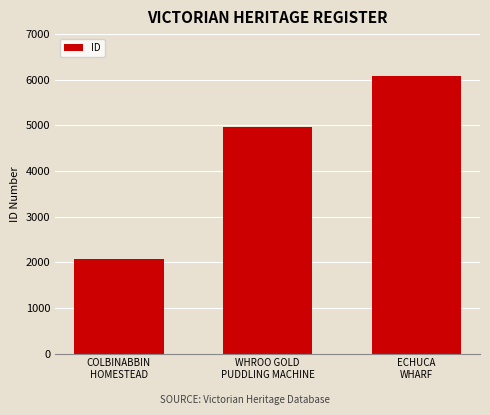

What is the label of the 1st bar from the left?

COLBINABBIN
HOMESTEAD